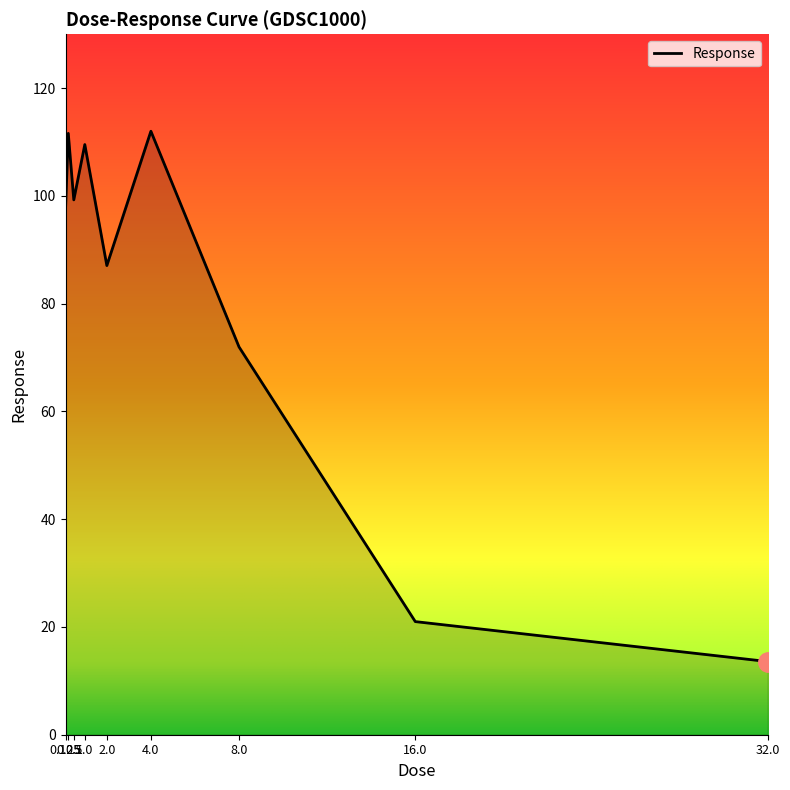

Read the value at 1.0.

109.5